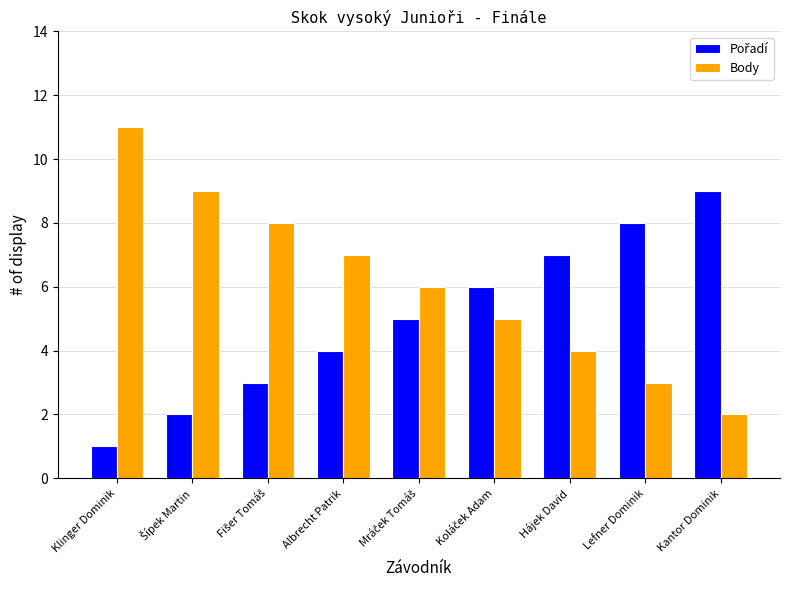

At which category is the sum across all series the highest?

Klinger Dominik